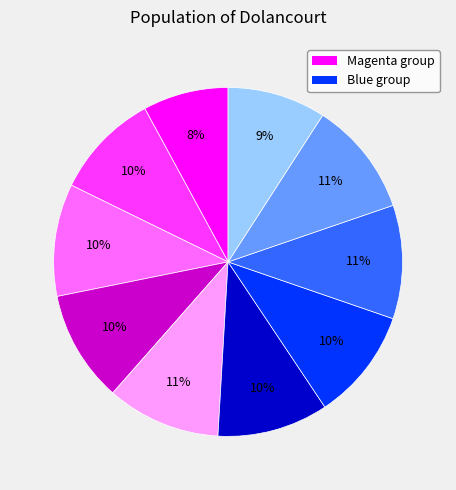

How many segments does this pie chart have?

10